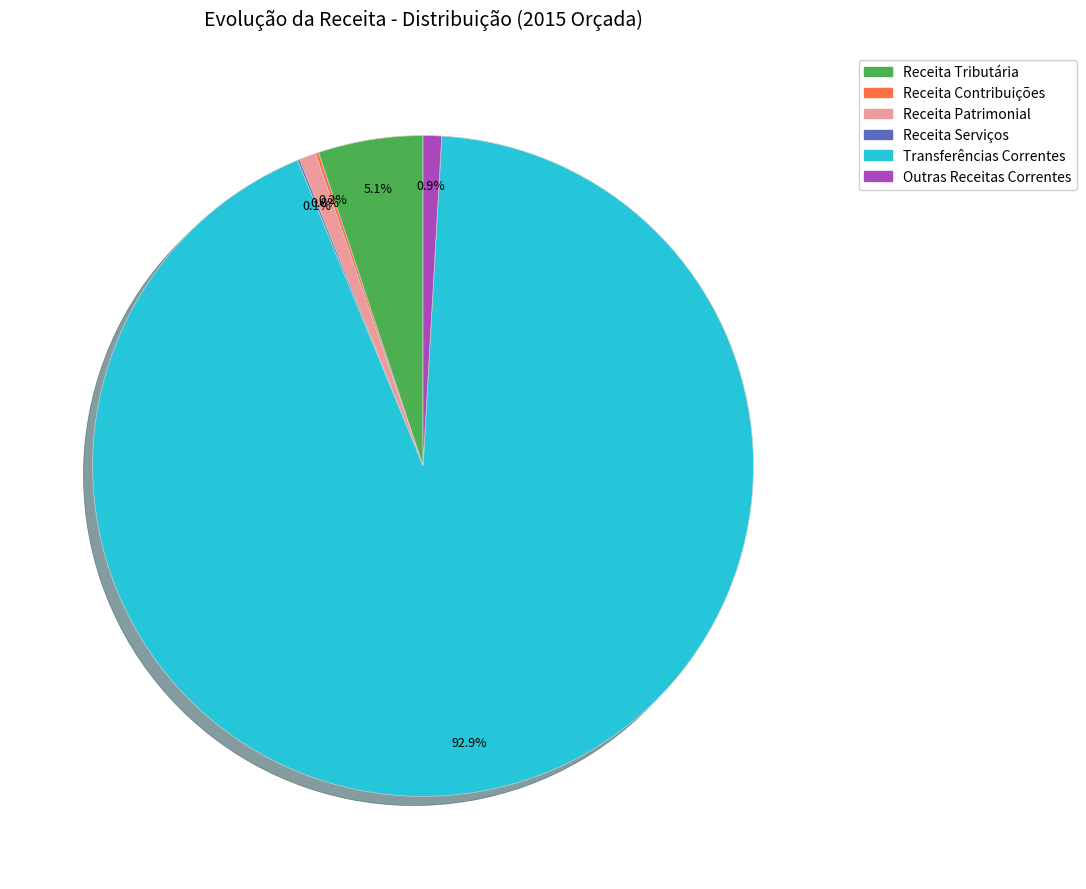

How much of the chart is everything except Receita Patrimonial?

99.2%